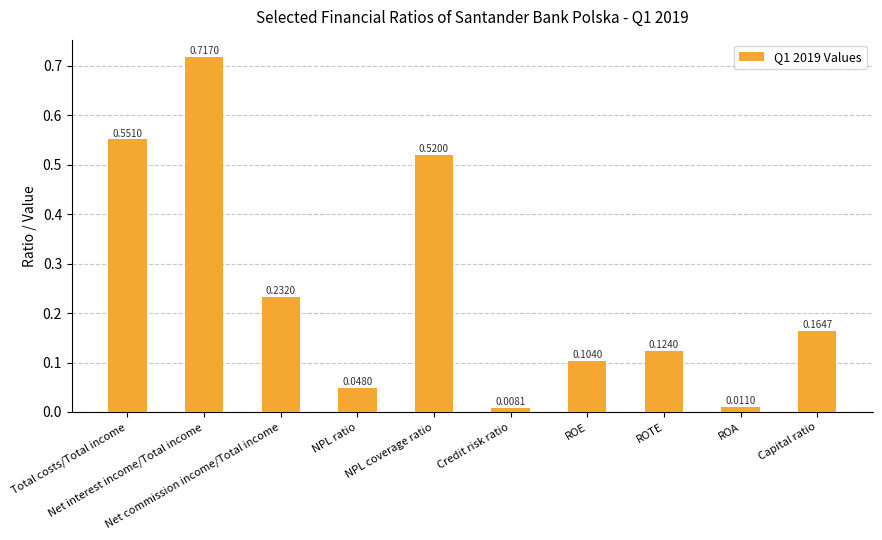

What is the difference between the values at Total costs/Total income and ROTE?

0.4